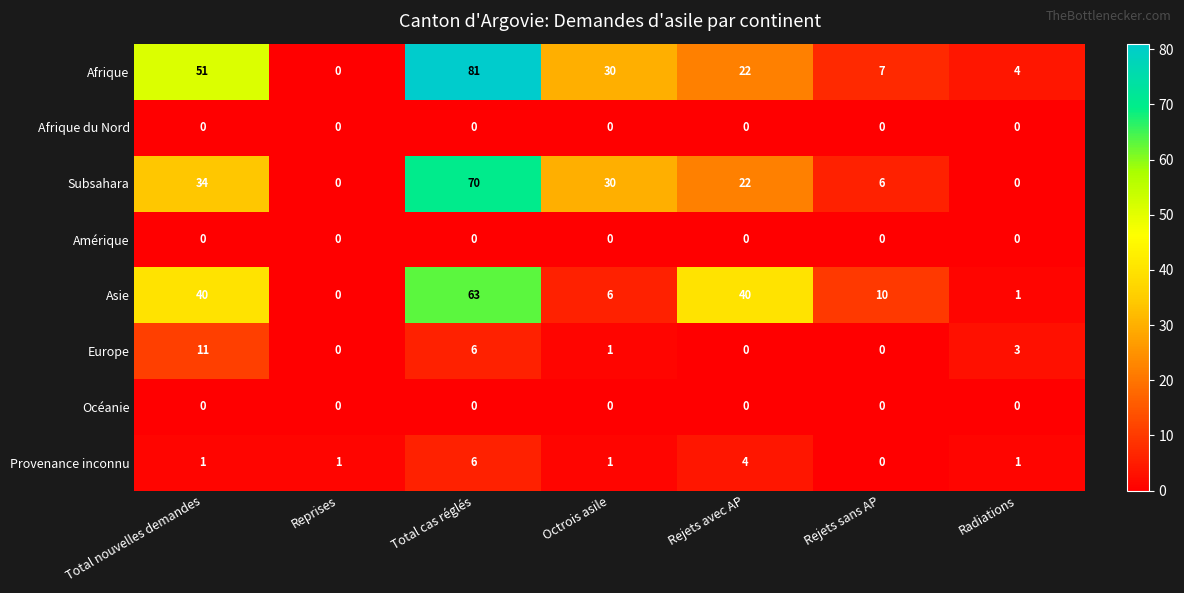

How many categories are shown in the chart?

7